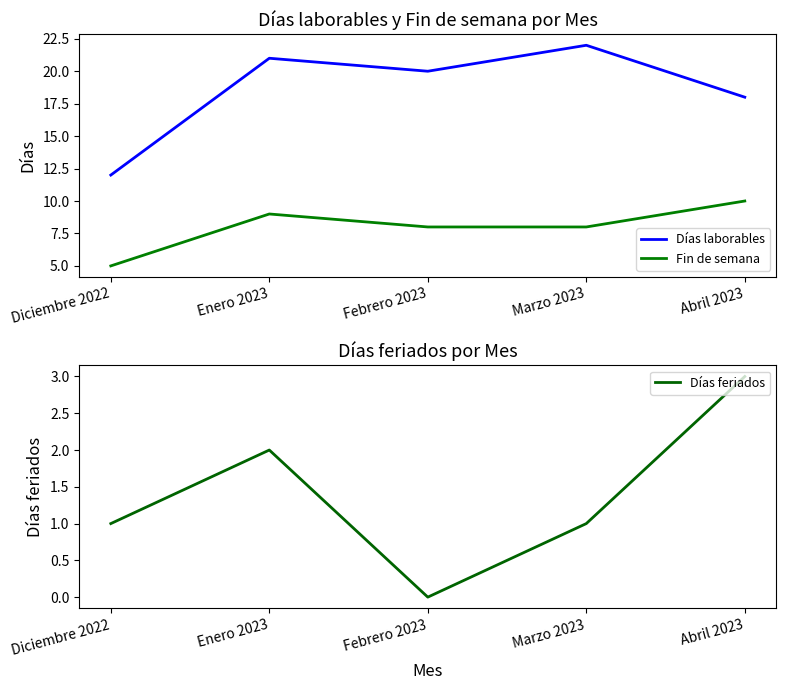

True or false: Fin de semana has a value of 8 at Marzo 2023.

True